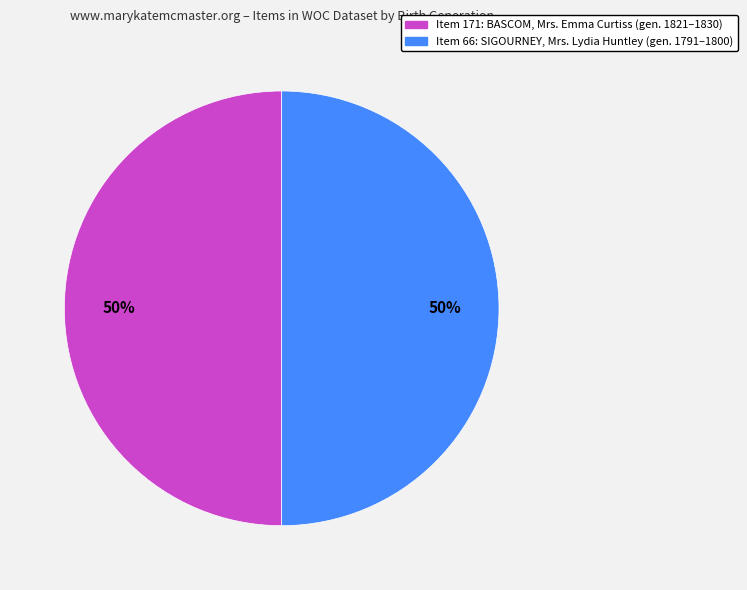

To the nearest percent, what is the average slice percentage?

50%